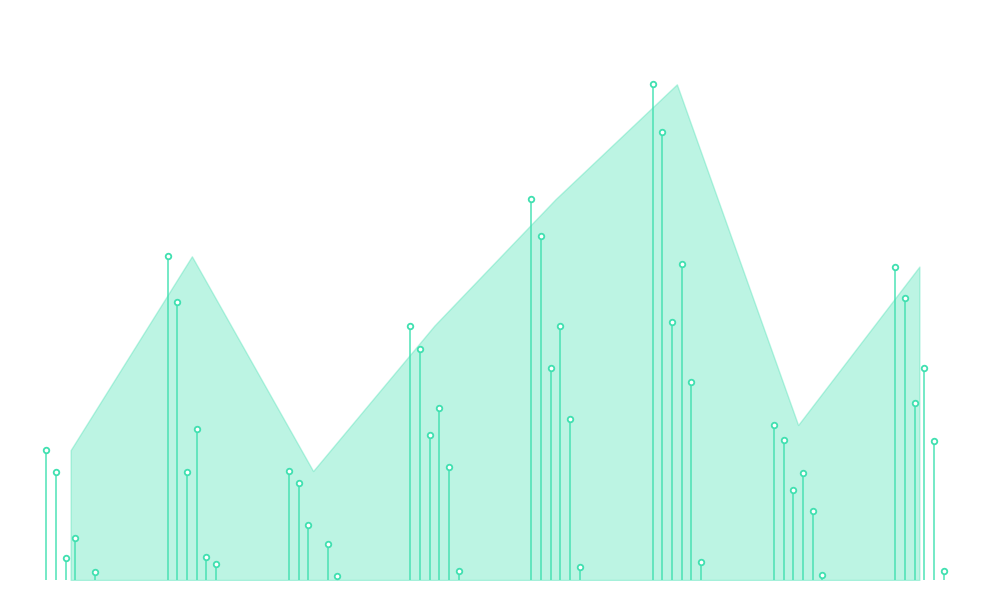

How many data points in Credit management services are above 33267?

3